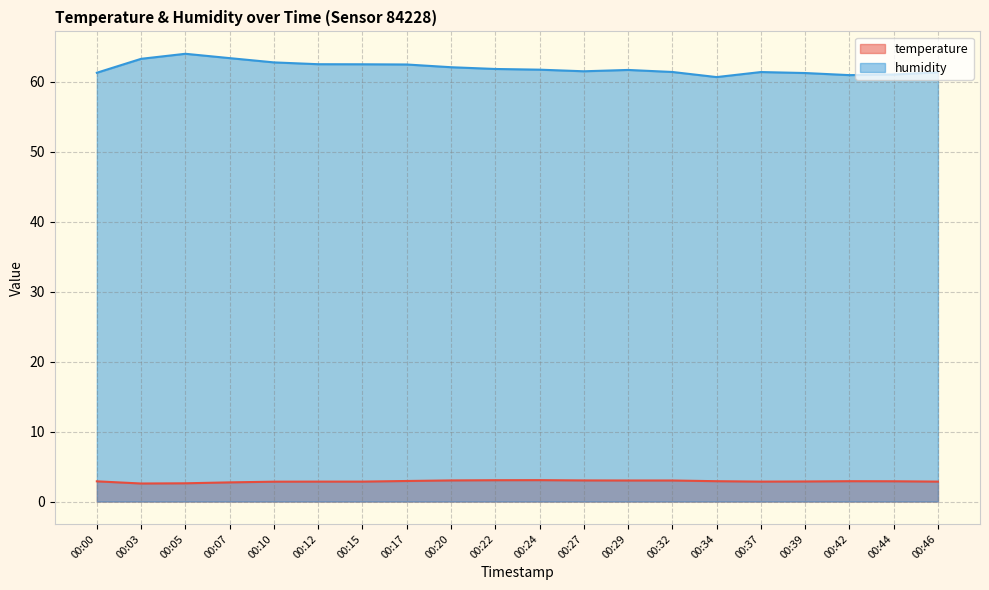

At which label is temperature closest to 2?

00:03